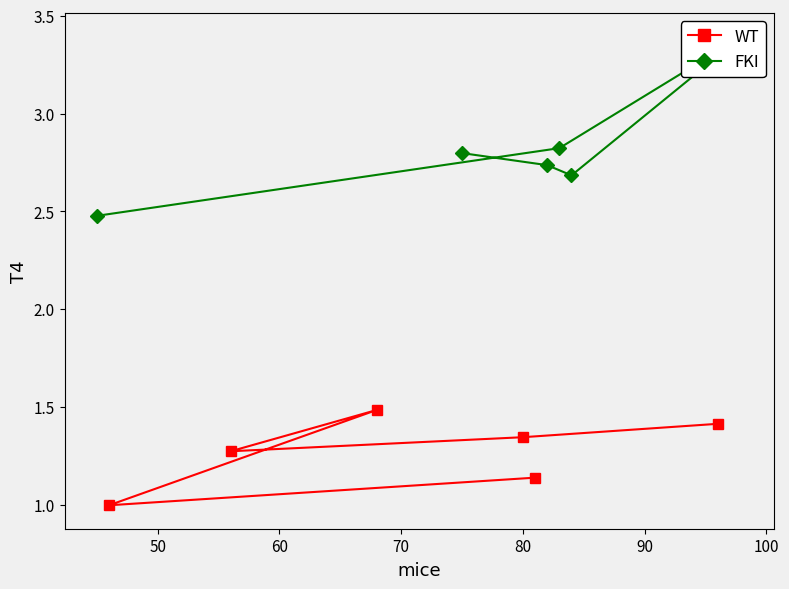

What is the sum of the FKI values at 80 and 60?

5.5